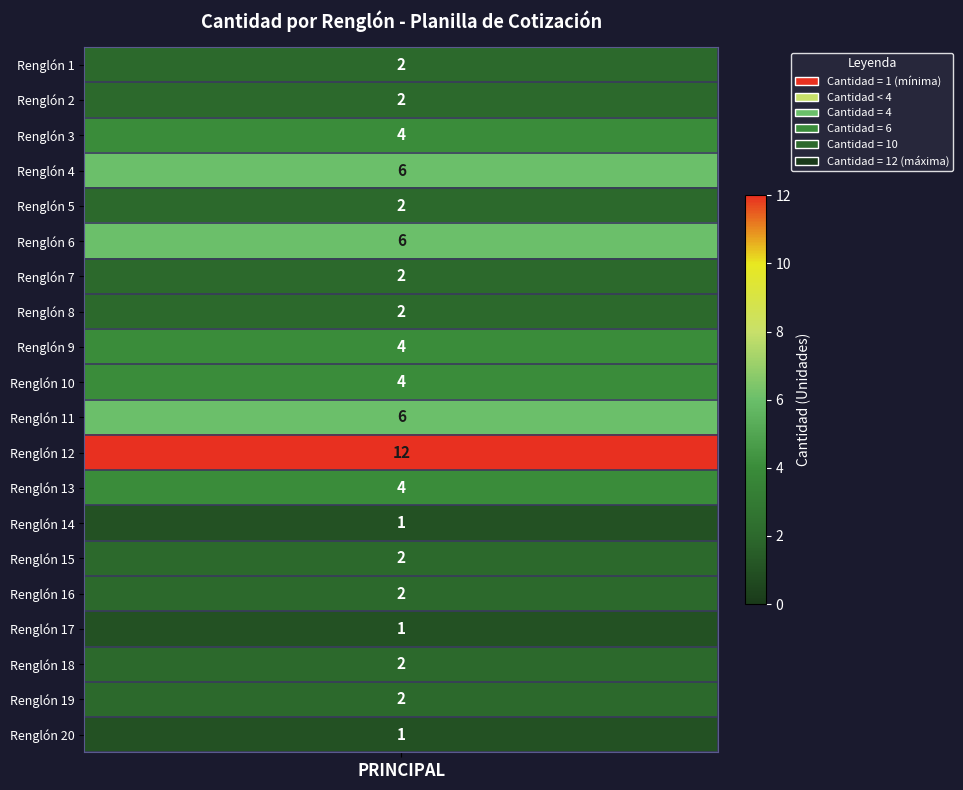

What is the sum of all values?

67